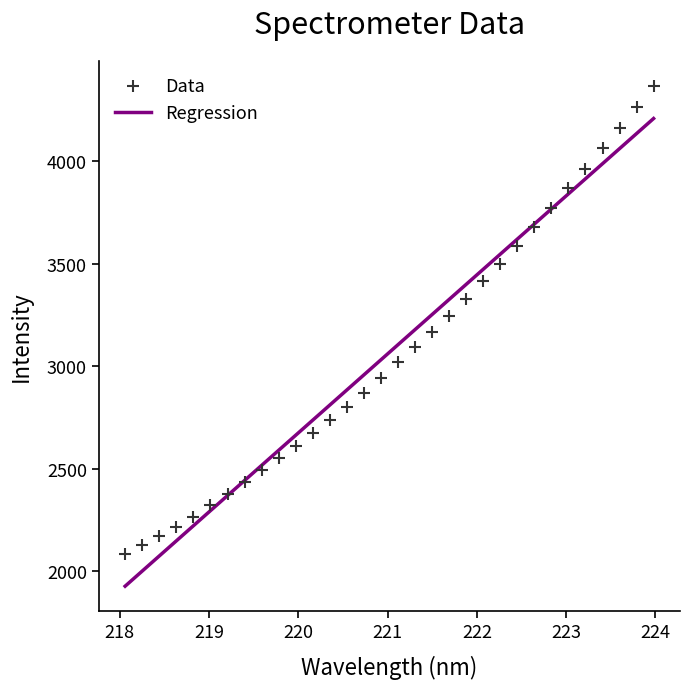

What is the range of X values (max minus min)?

5.9